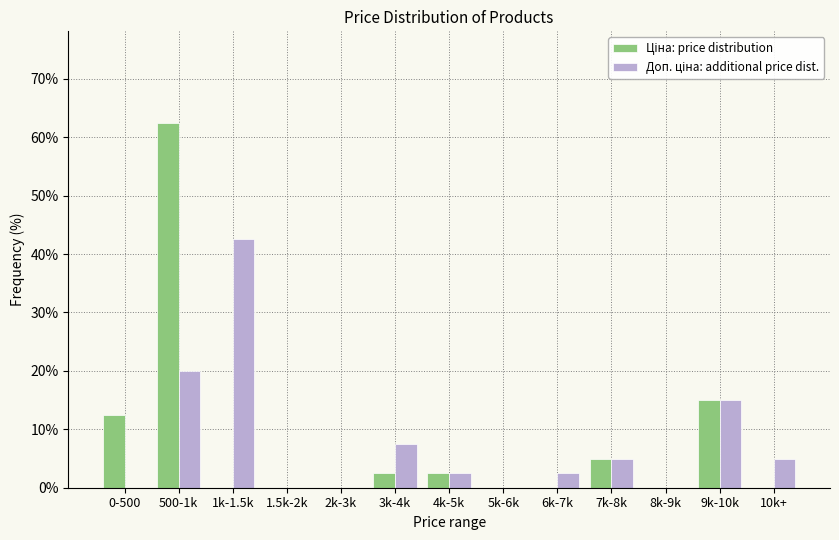

What is the greatest value displayed?

62.5